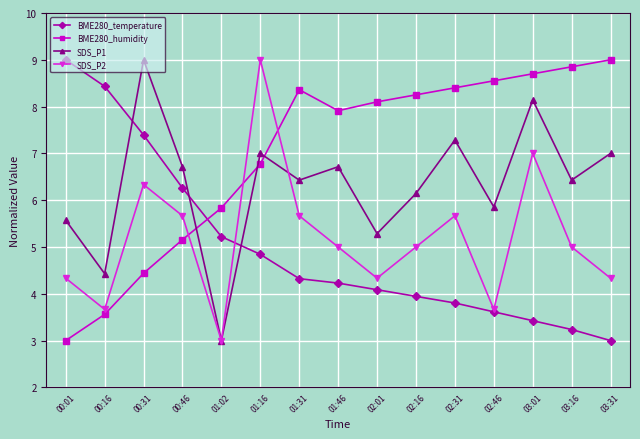

At which category is the sum across all series the highest?

01:16